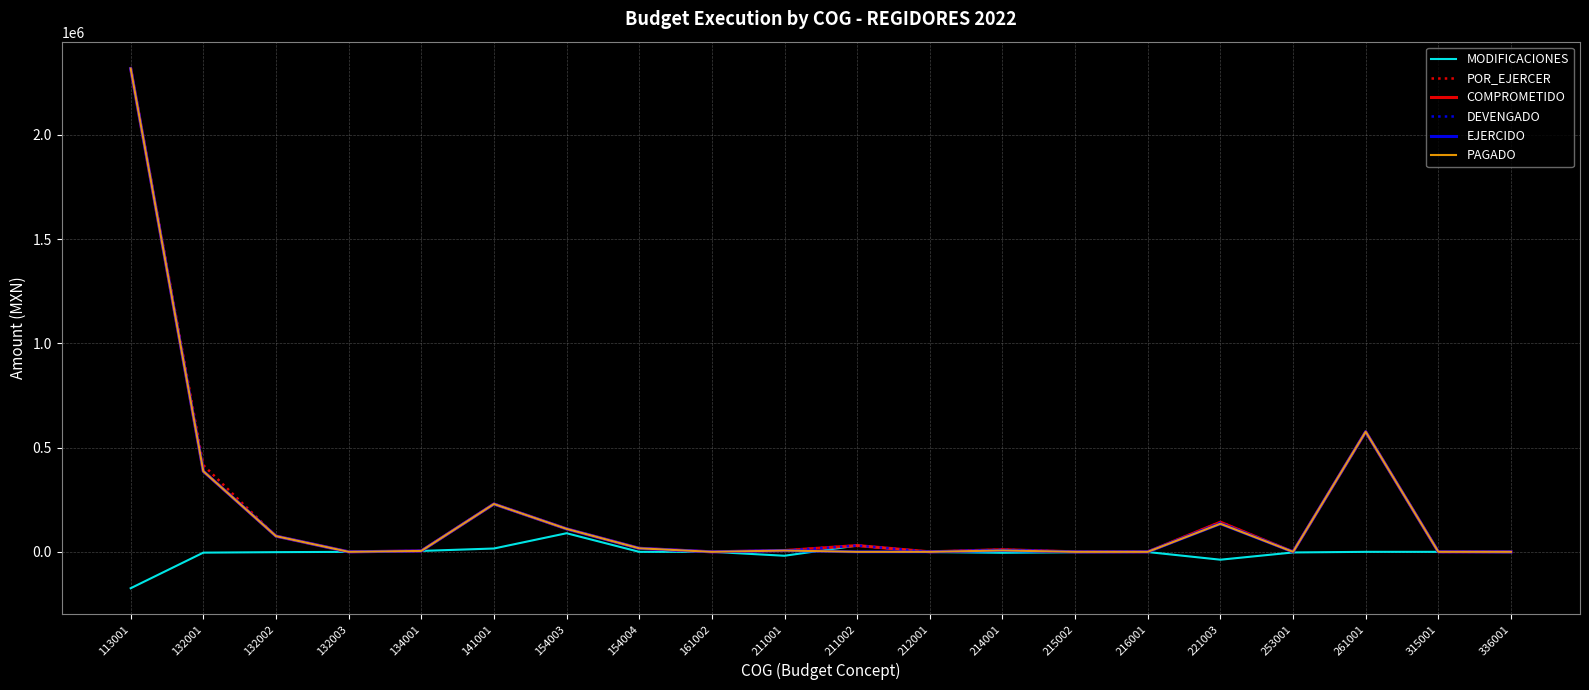

Is this an area chart (filled region under the line)?

No